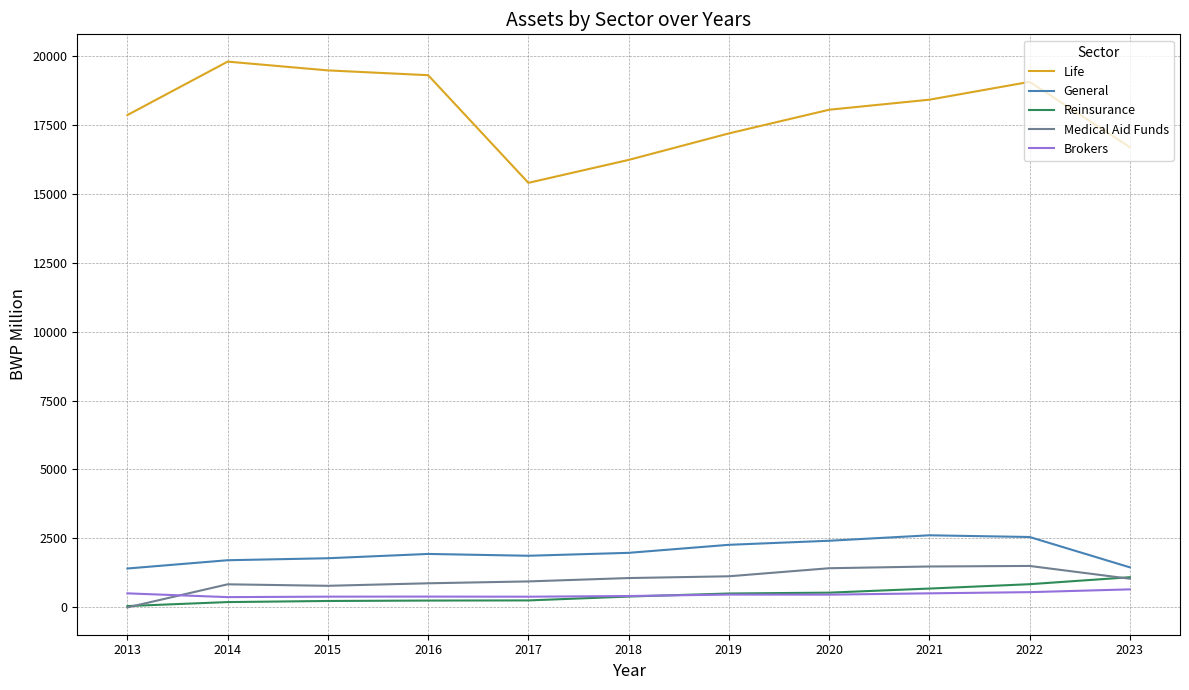

Which series changed the most between 2018 and 2022?

Life